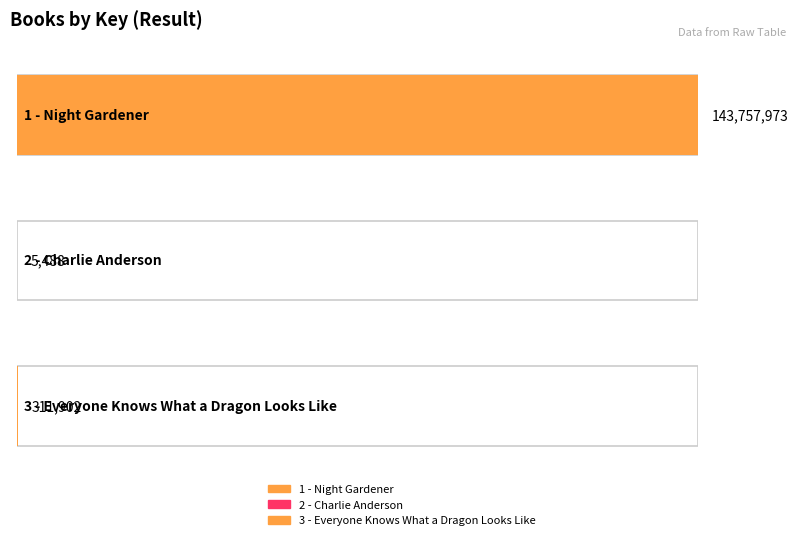

Is it true that the value at 3 - Everyone Knows What a Dragon Looks Like is 311902?

True